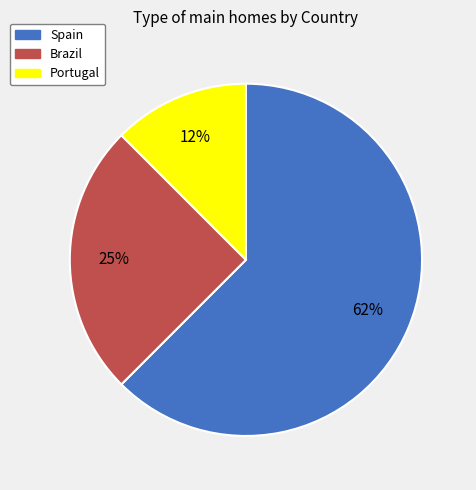

Which slice is the smallest?

Portugal